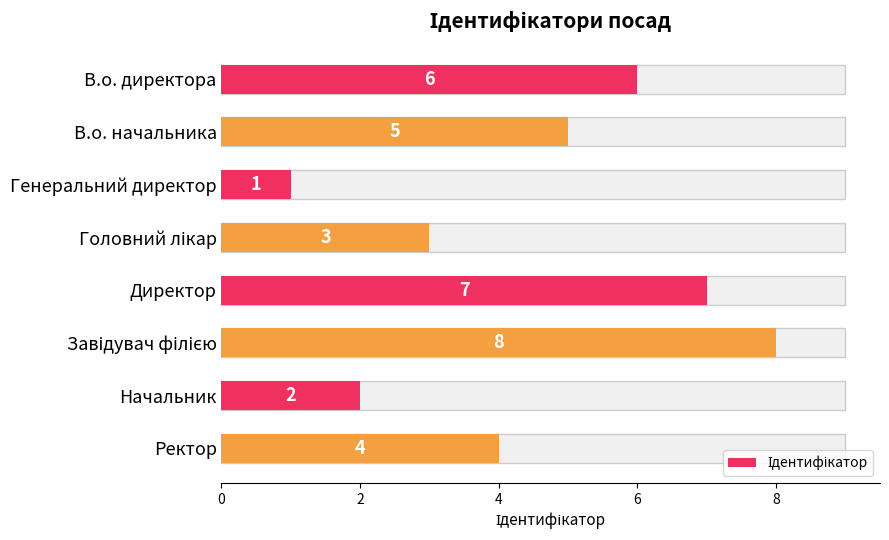

How many bars are there in total?

8